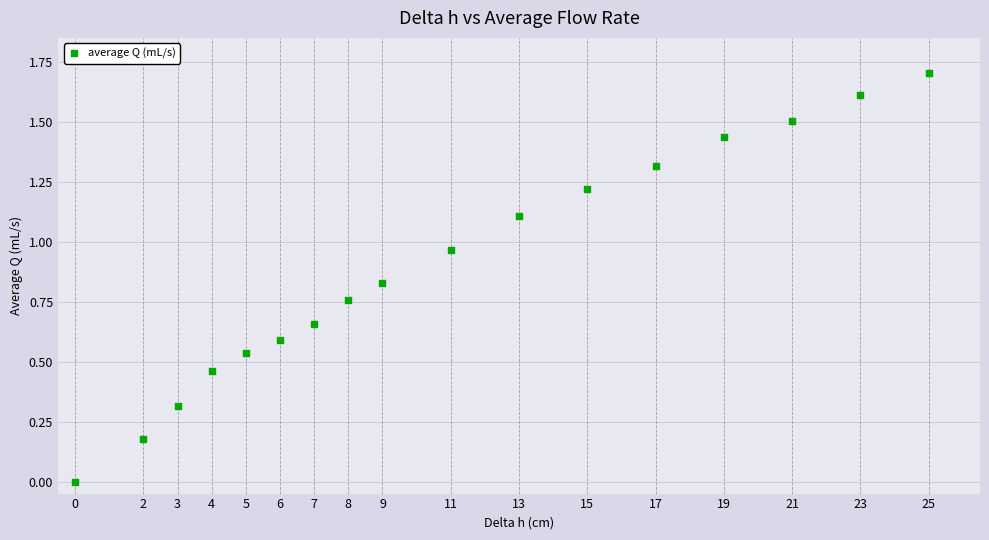

What is the range of X values (max minus min)?

25.0